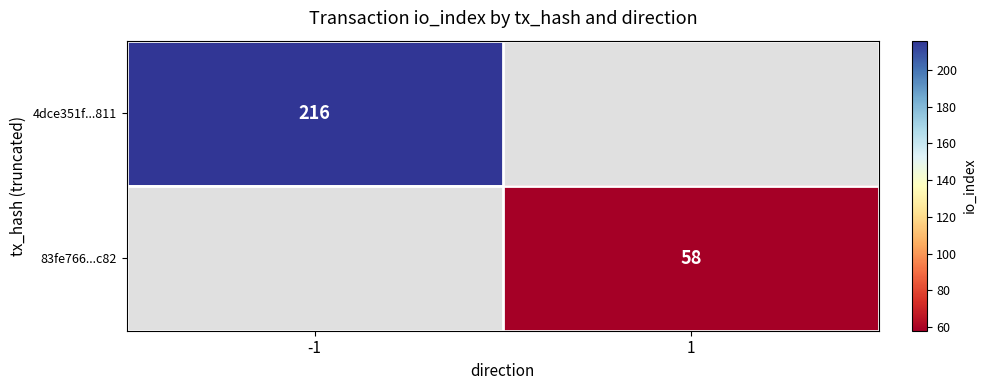

The 83fe766...c82 series shows 20 at 1. True or false?

False